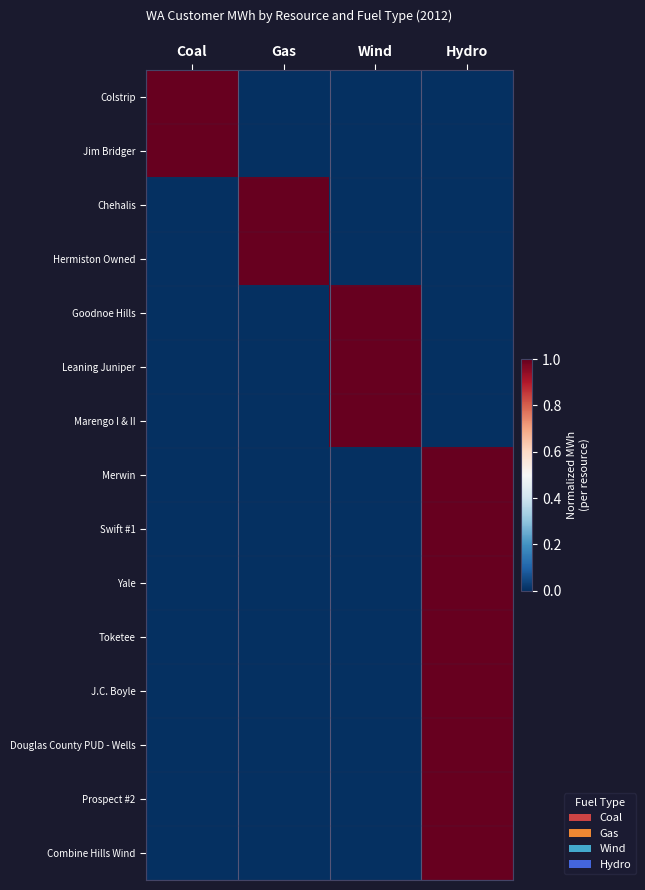

Reading right to left, transcribe all the data shown in this chart.

Colstrip: Hydro=0	Wind=0	Gas=0	Coal=1
Jim Bridger: Hydro=0	Wind=0	Gas=0	Coal=1
Chehalis: Hydro=0	Wind=0	Gas=1	Coal=0
Hermiston Owned: Hydro=0	Wind=0	Gas=1	Coal=0
Goodnoe Hills: Hydro=0	Wind=1	Gas=0	Coal=0
Leaning Juniper: Hydro=0	Wind=1	Gas=0	Coal=0
Marengo I & II: Hydro=0	Wind=1	Gas=0	Coal=0
Merwin: Hydro=1	Wind=0	Gas=0	Coal=0
Swift #1: Hydro=1	Wind=0	Gas=0	Coal=0
Yale: Hydro=1	Wind=0	Gas=0	Coal=0
Toketee: Hydro=1	Wind=0	Gas=0	Coal=0
J.C. Boyle: Hydro=1	Wind=0	Gas=0	Coal=0
Douglas County PUD - Wells: Hydro=1	Wind=0	Gas=0	Coal=0
Prospect #2: Hydro=1	Wind=0	Gas=0	Coal=0
Combine Hills Wind: Hydro=1	Wind=0	Gas=0	Coal=0